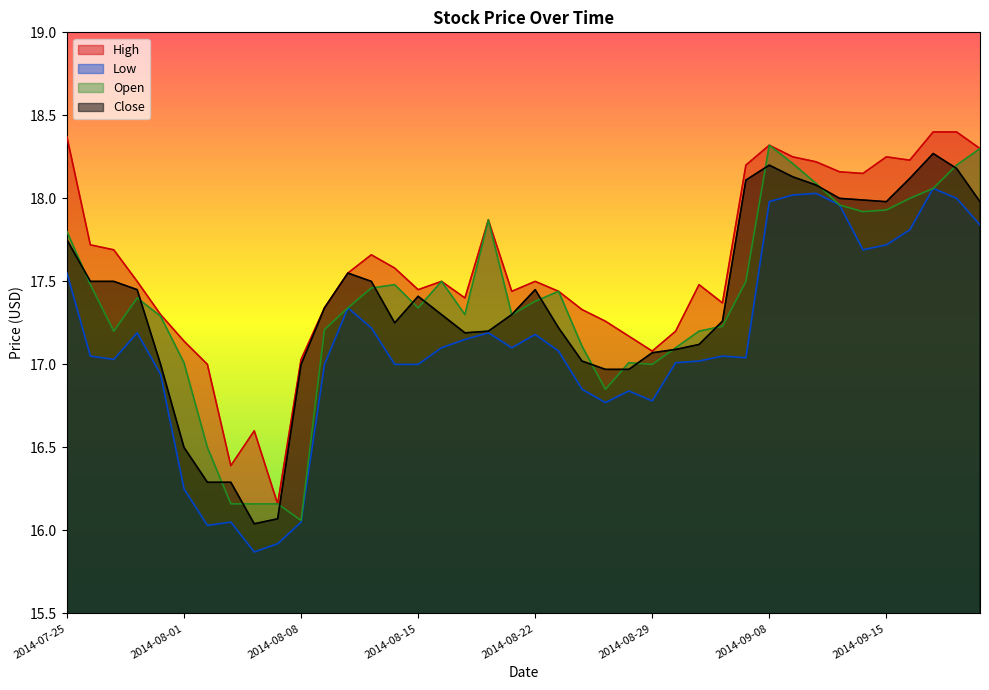

True or false: Low and Open cross at least once.

False